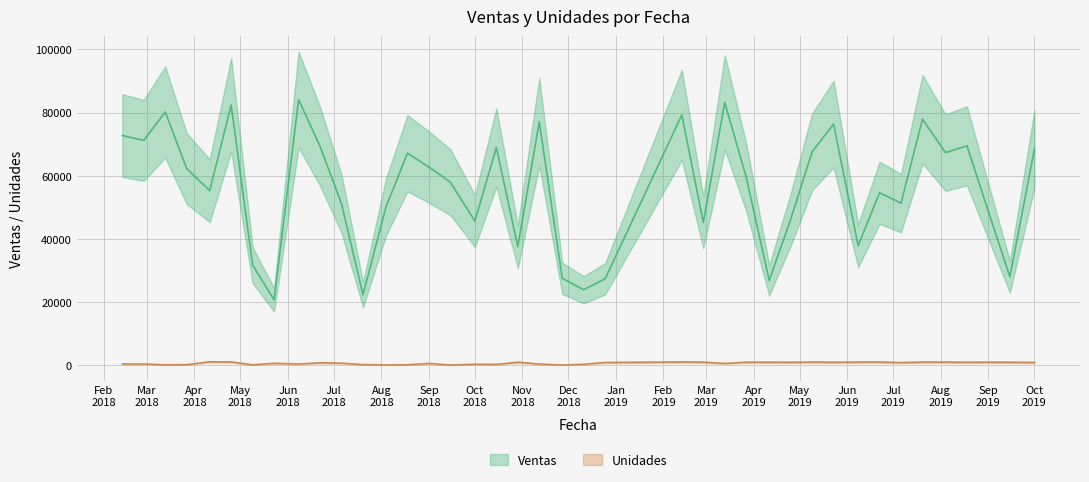

What is the approximate value of Unidades at 2018-03-13?

208.8